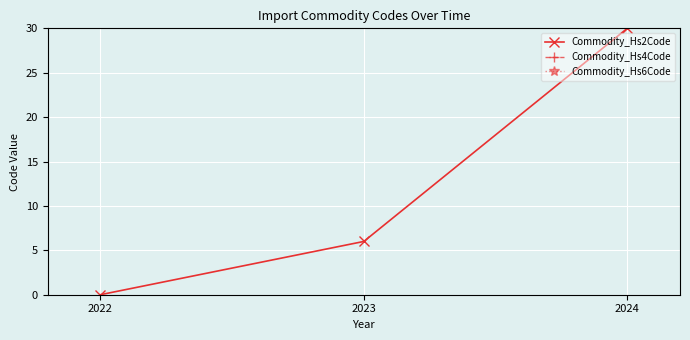

Reading left to right, extract all data points from this chart.

Commodity_Hs2Code: 0.0	6.0	30.0
Commodity_Hs4Code: 69385.7	69993.4	72167.1
Commodity_Hs6Code: 7008394.3	7069058.6	7286318.6